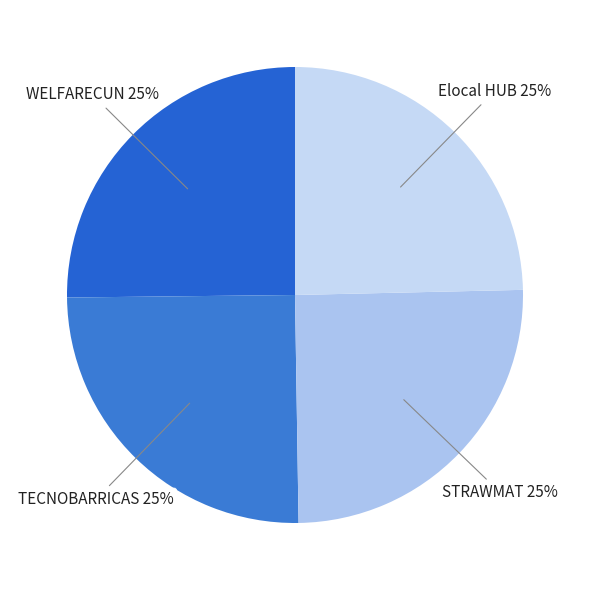

How many slices are in this pie chart?

4